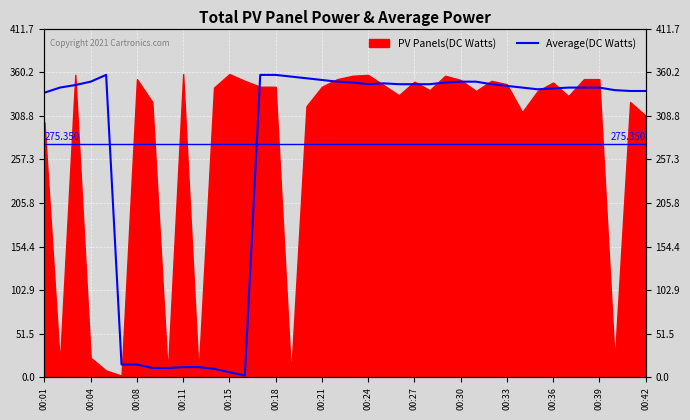

True or false: there are more than 0 points higher than both neighbors.

True